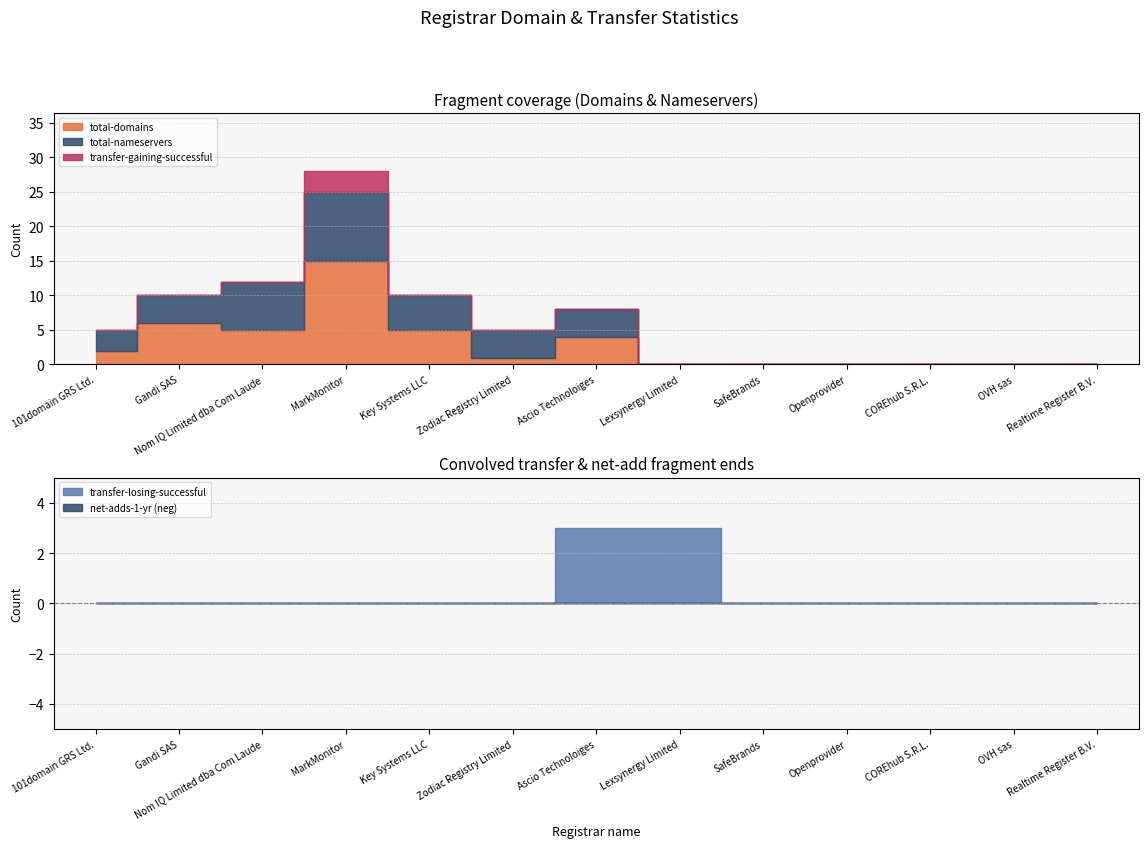

True or false: transfer-losing-successful and net-adds-1-yr cross at least once.

False